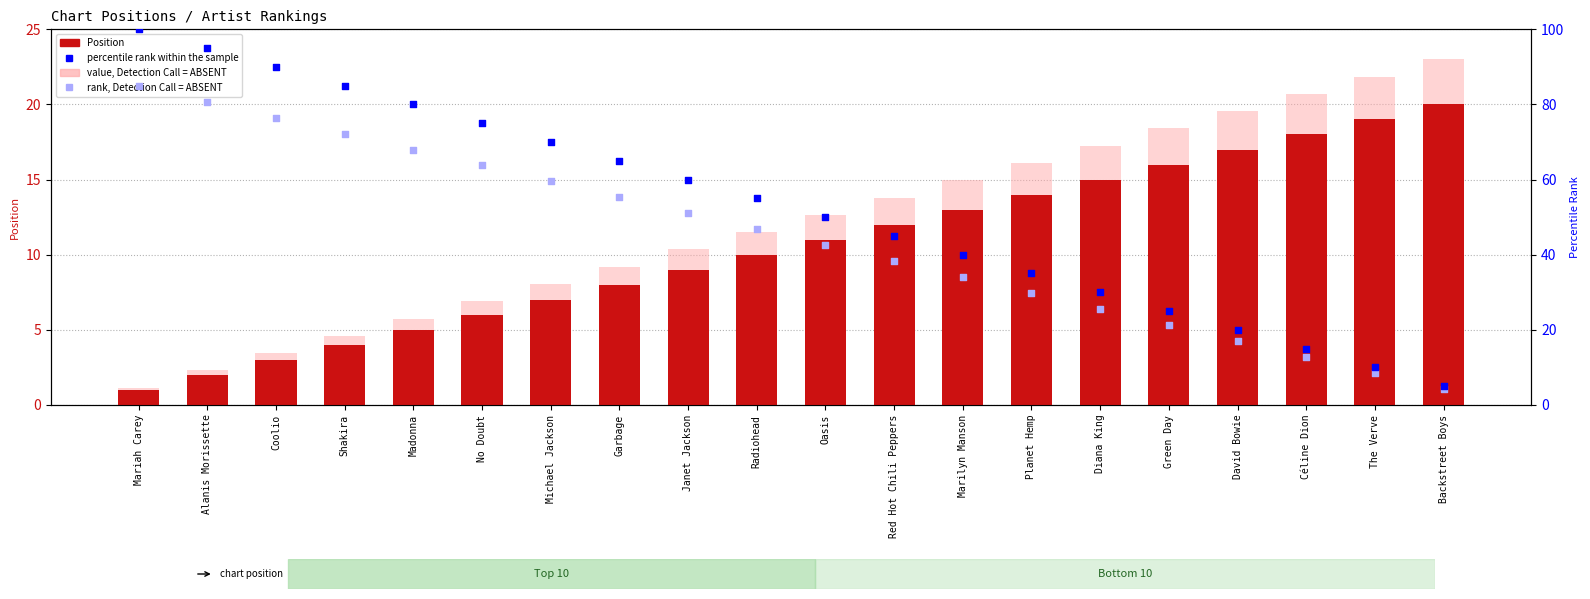

Which series has the largest total across all categories?

percentile rank within the sample